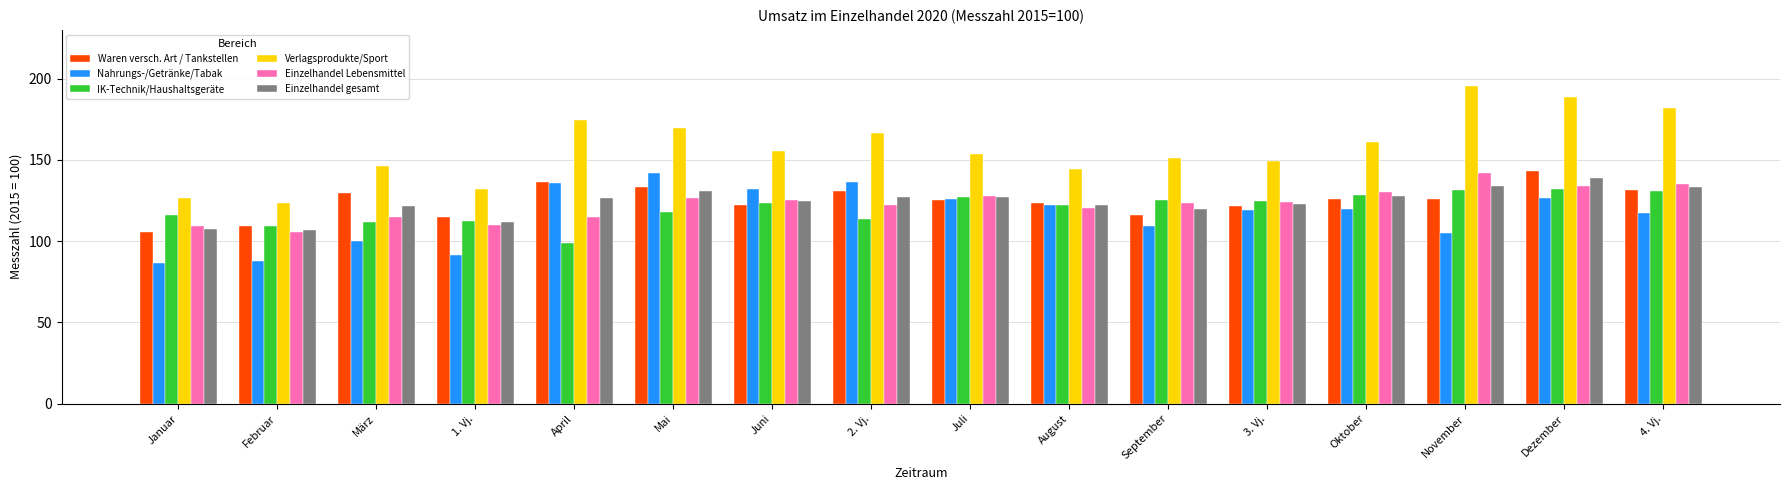

What is the label of the 6th bar from the left?

Mai